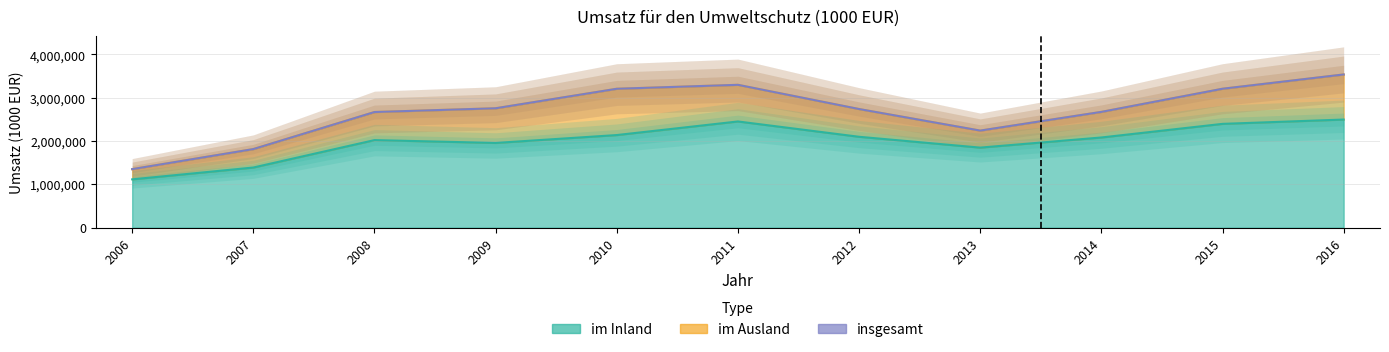

The insgesamt series shows 2668657 at 2007. True or false?

False